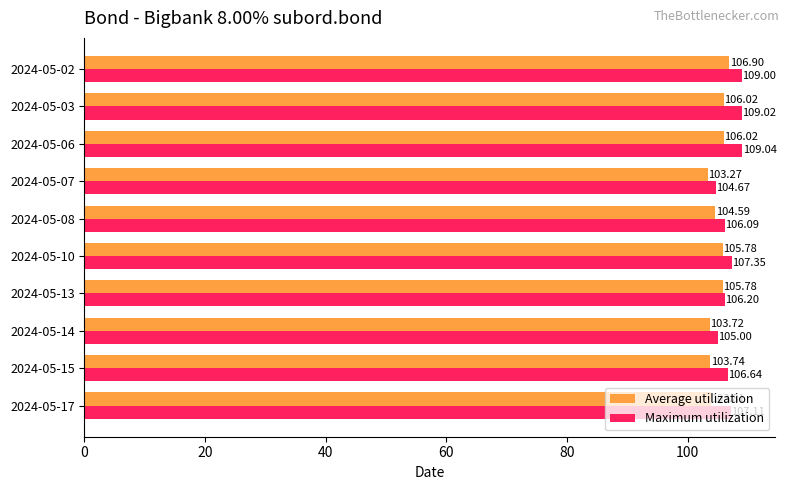

Between 2024-05-13 and 2024-05-02, which series saw the biggest shift?

Maximum utilization